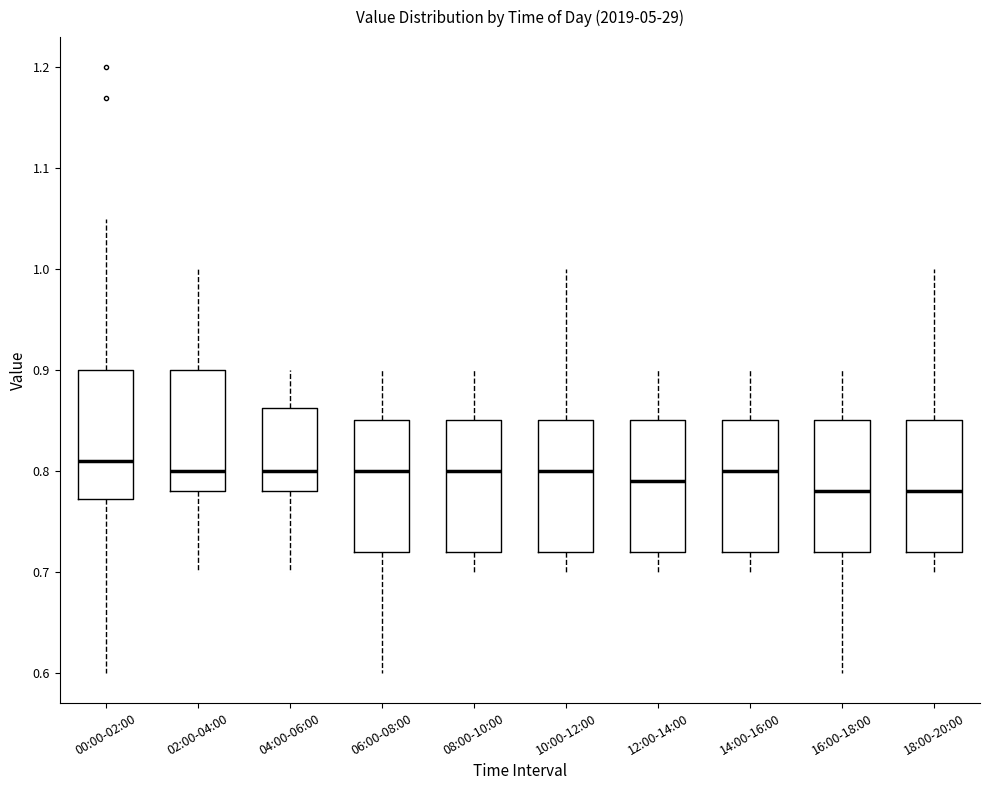

Which box's median line is the highest?

00:00-02:00